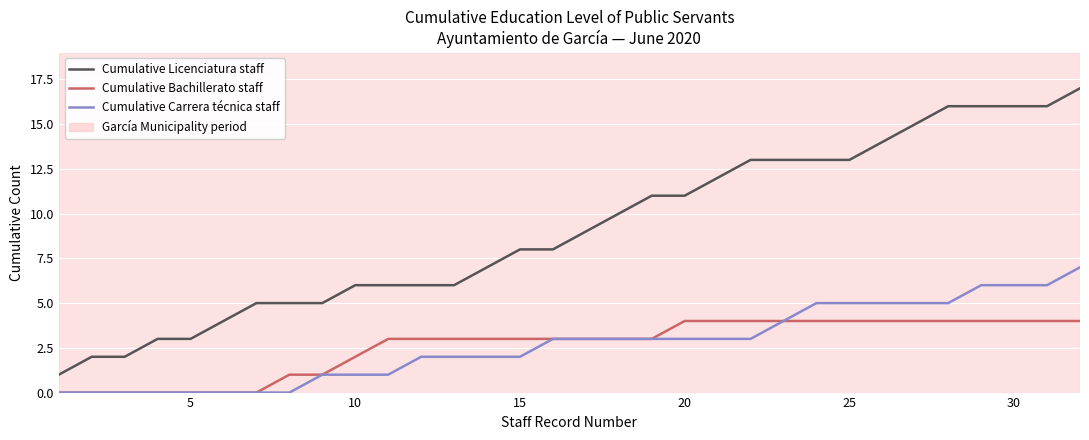

Which series has the largest total across all categories?

Cumulative Licenciatura staff